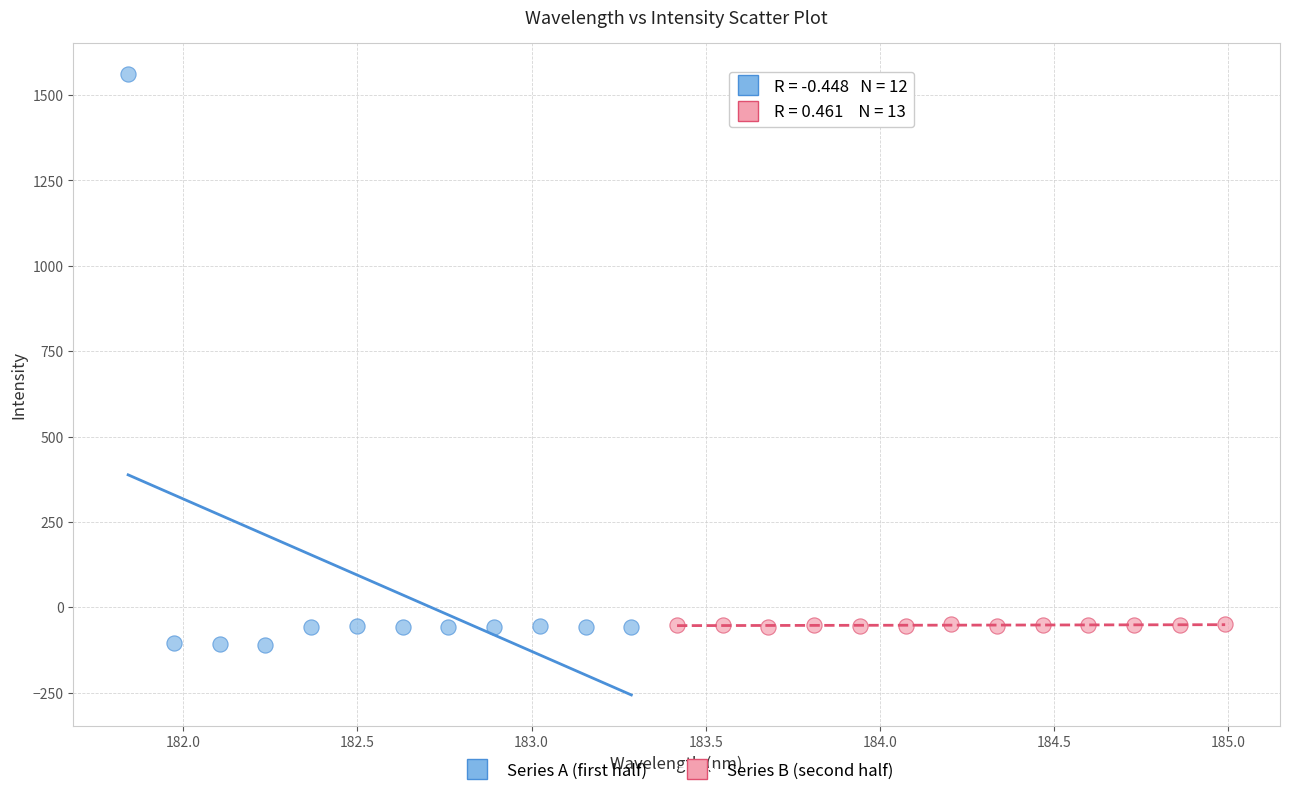

Which series has the widest spread of Y values?

Series A (first half)